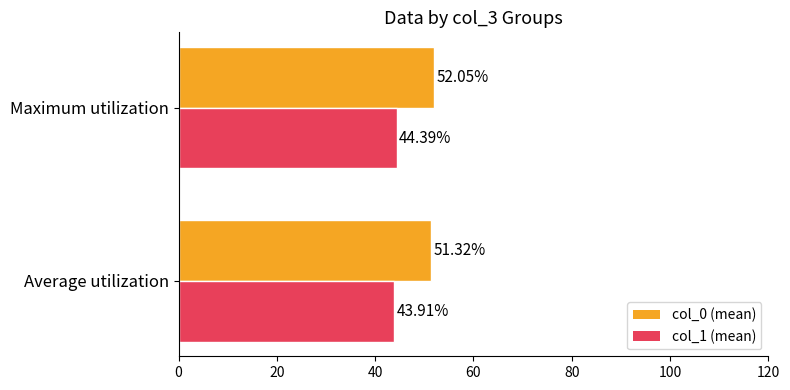

What is the spread (max minus min) of values at Average utilization?

7.4